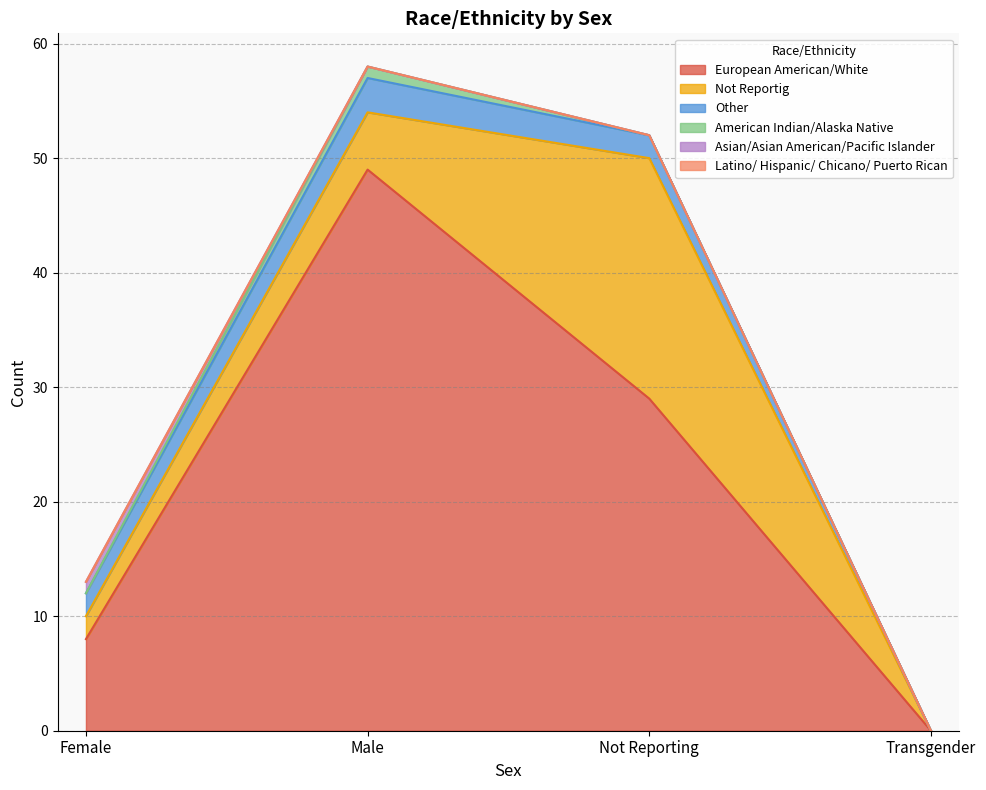

True or false: Latino/ Hispanic/ Chicano/ Puerto Rican has a value of 0 at Not Reporting.

True